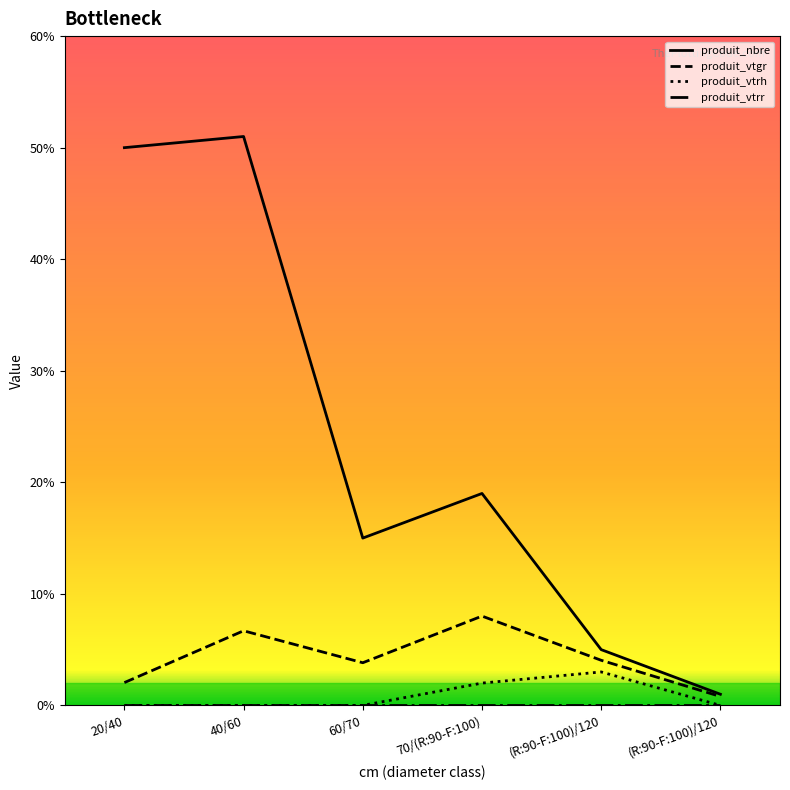

Is this an area chart (filled region under the line)?

No